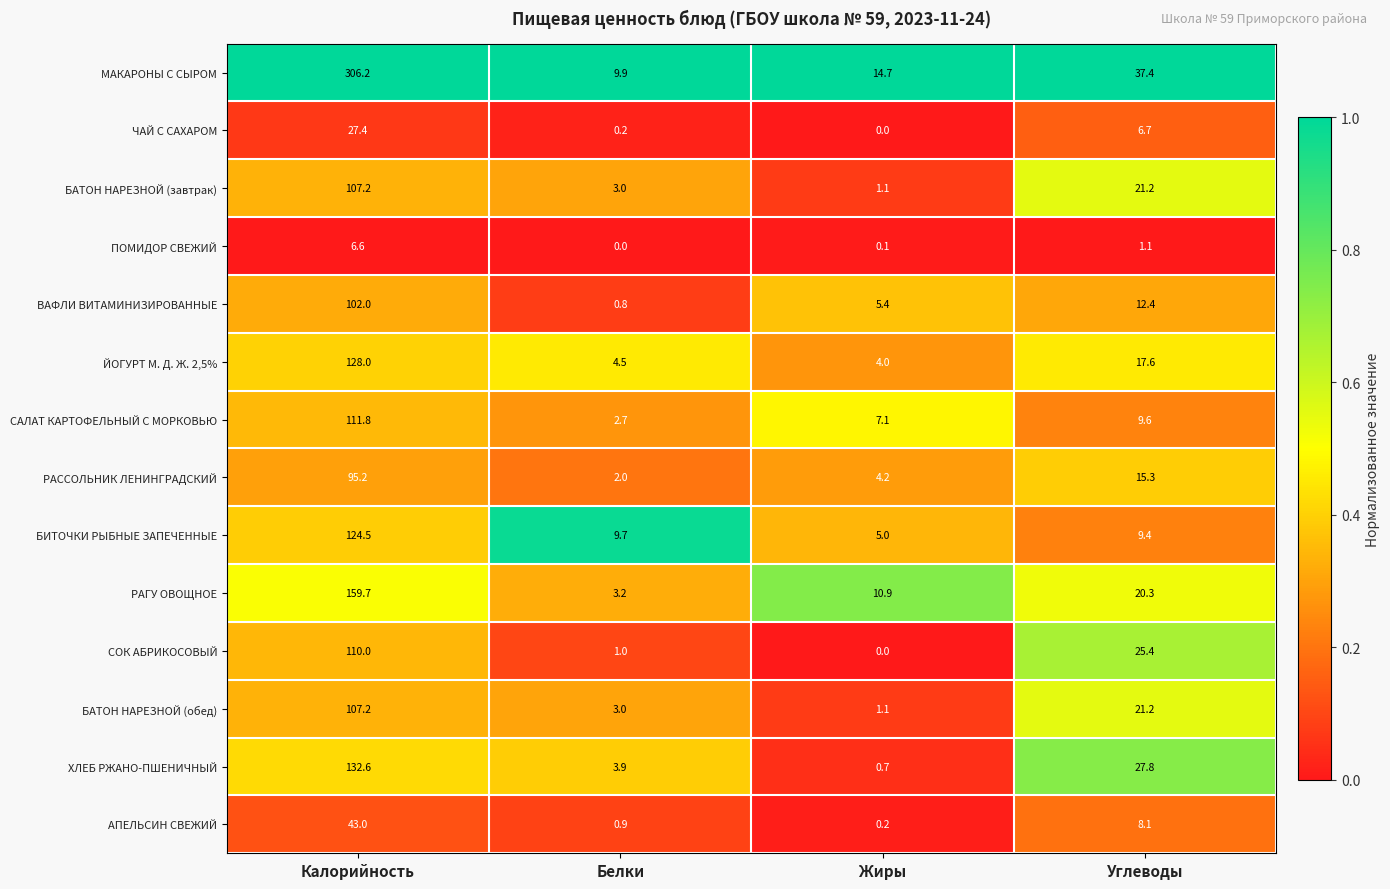

At which label is САЛАТ КАРТОФЕЛЬНЫЙ С МОРКОВЬЮ closest to 57?

Углеводы